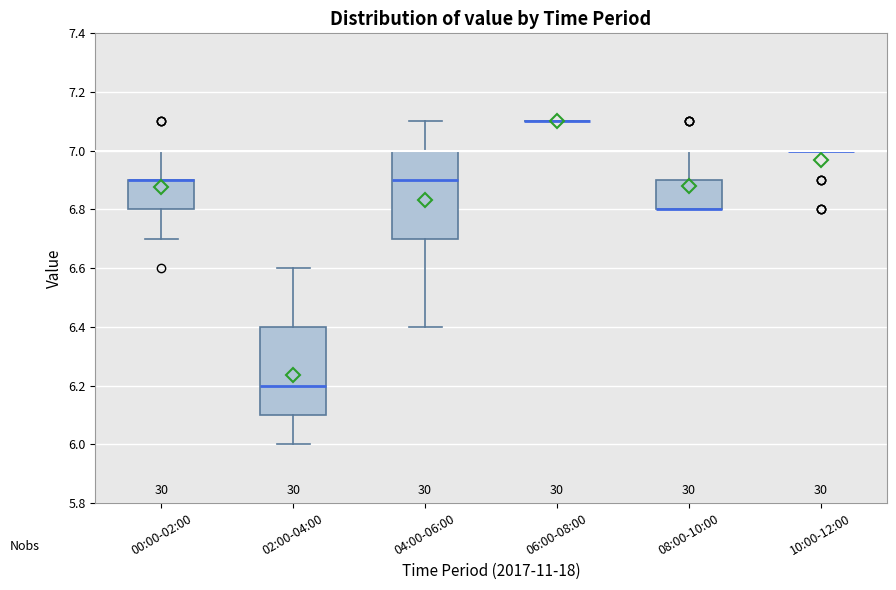

Where is the upper edge of the box for 08:00-10:00 on the y-axis? The values are not printed on the chart, so give them approximately, as read against the axis.

6.9